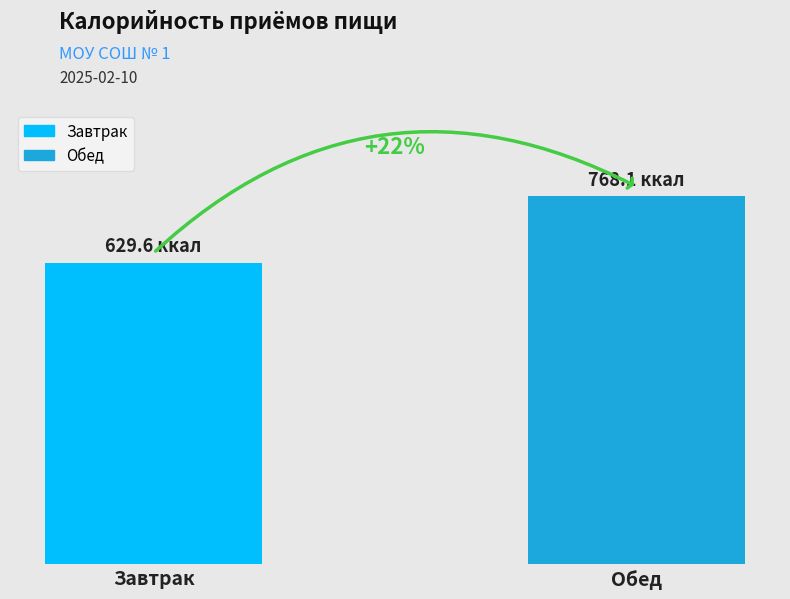

What are all the series names shown in the legend?

Завтрак, Обед